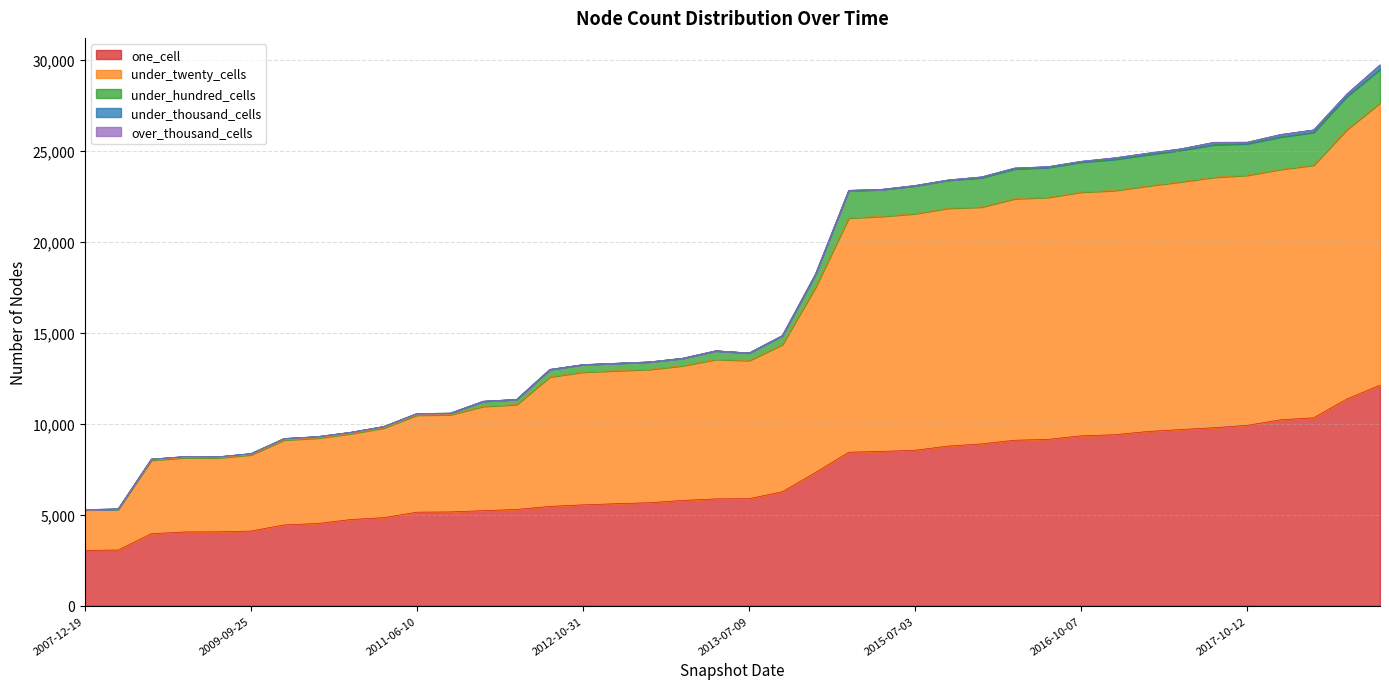

Does the chart have visible grid lines?

Yes